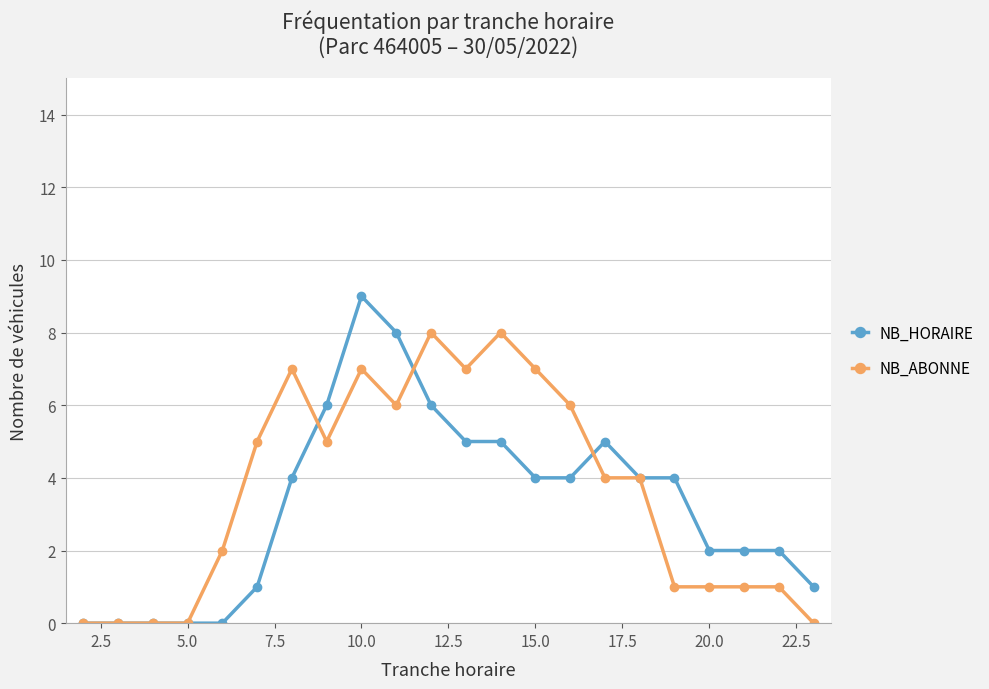

What is the greatest value displayed?

9